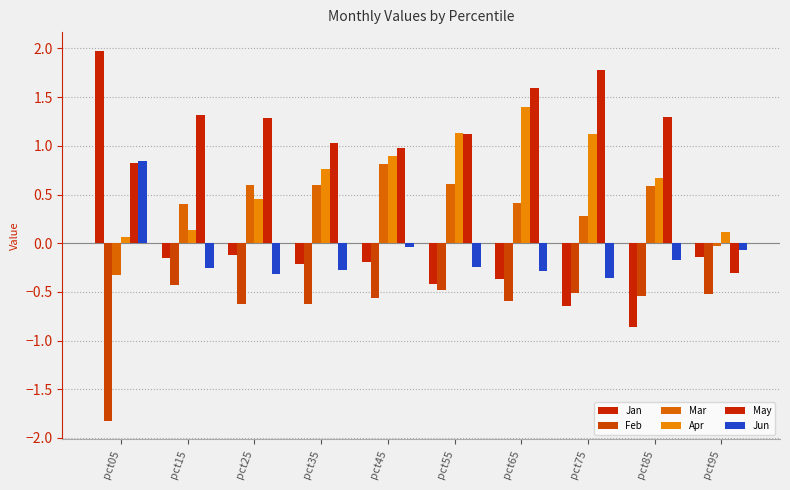

What is the difference between the maximum and minimum values in the Mar series?

1.1